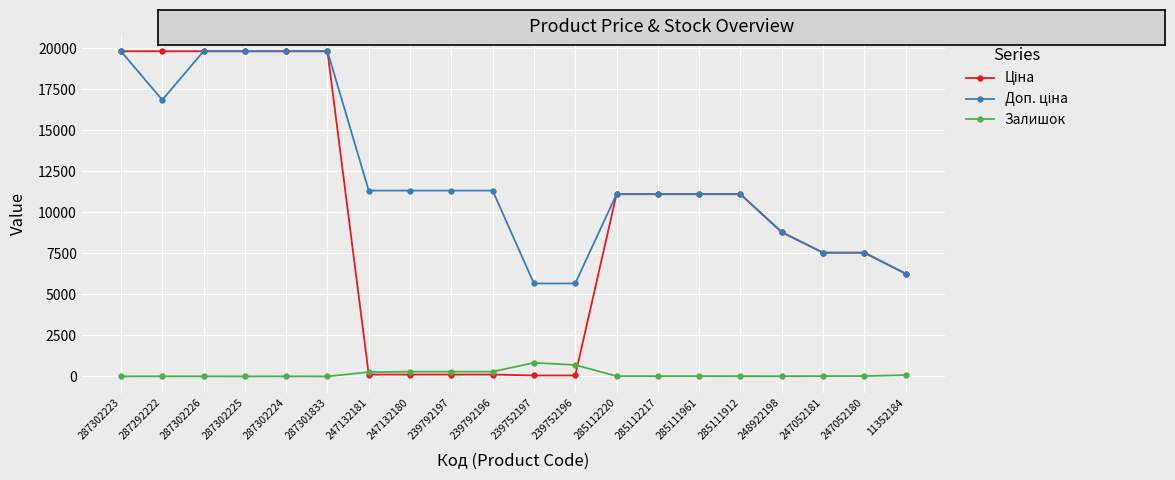

What is the maximum value shown in the chart?

19831.1